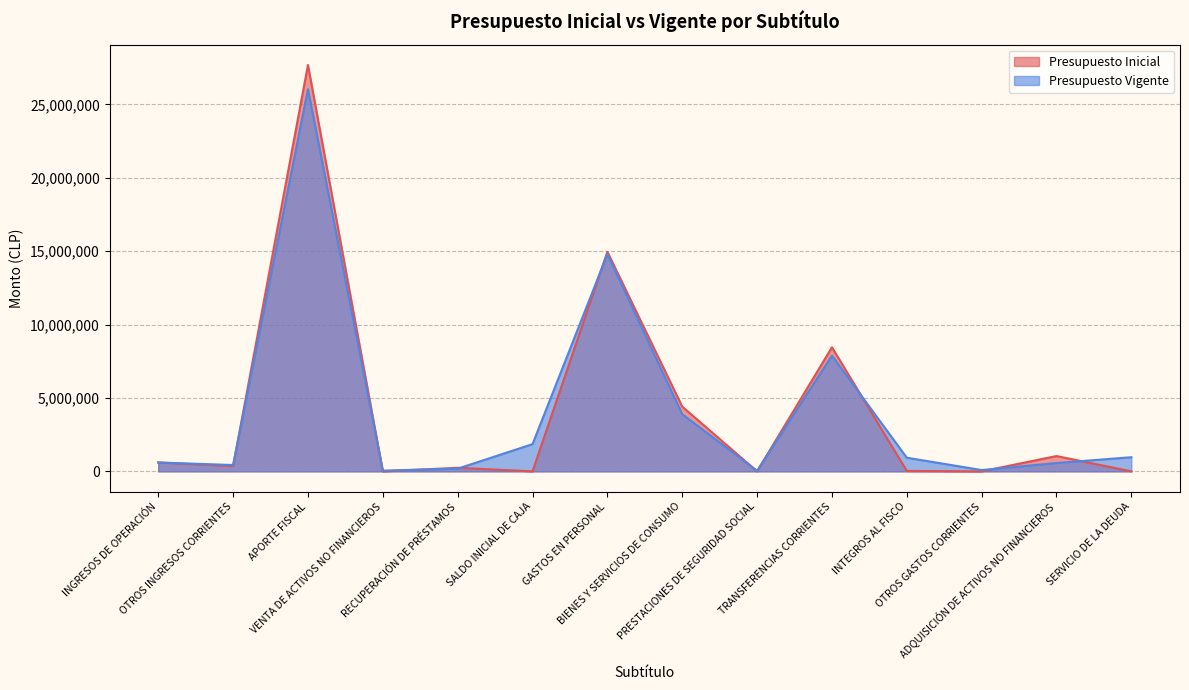

Where is Presupuesto Vigente nearest to the value 13033743?

GASTOS EN PERSONAL